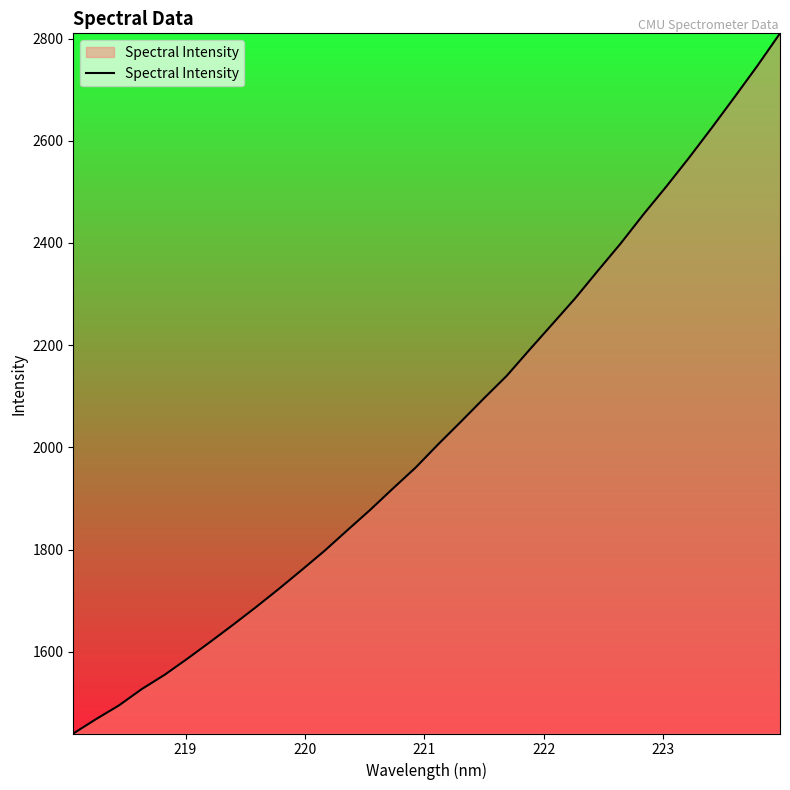

What is the difference between the maximum and minimum values?

1370.4